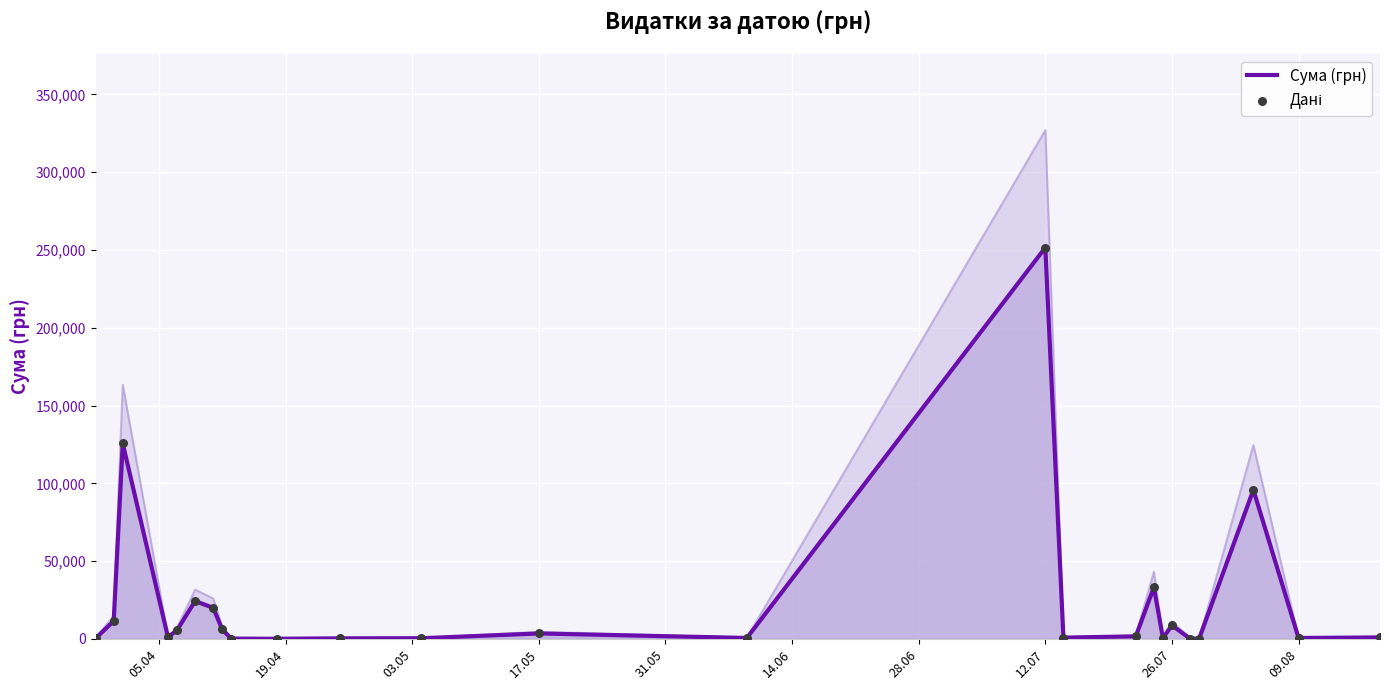

Which series has the largest total across all categories?

Сума (грн)